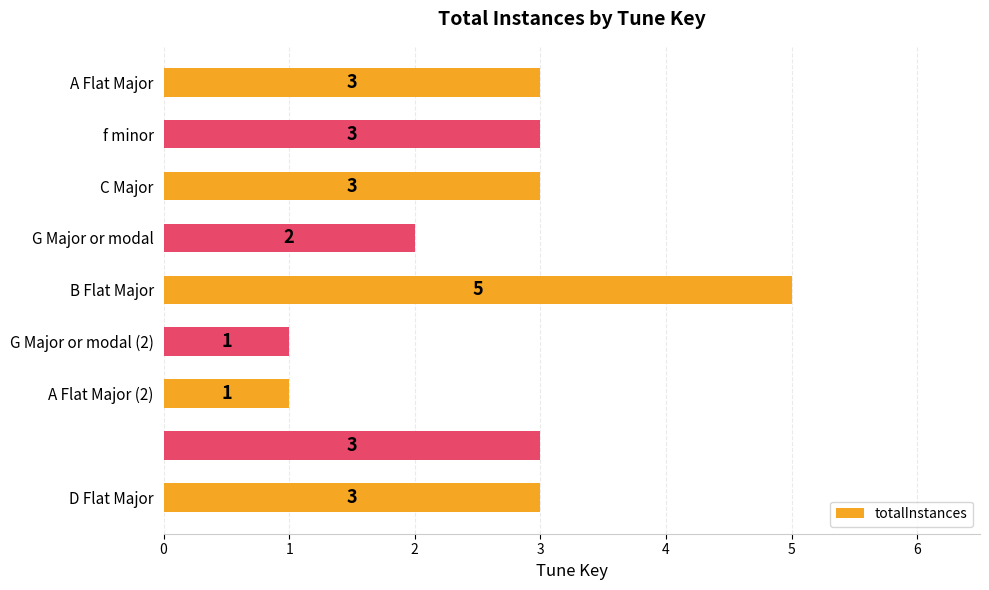

Are the bars horizontal?

Yes